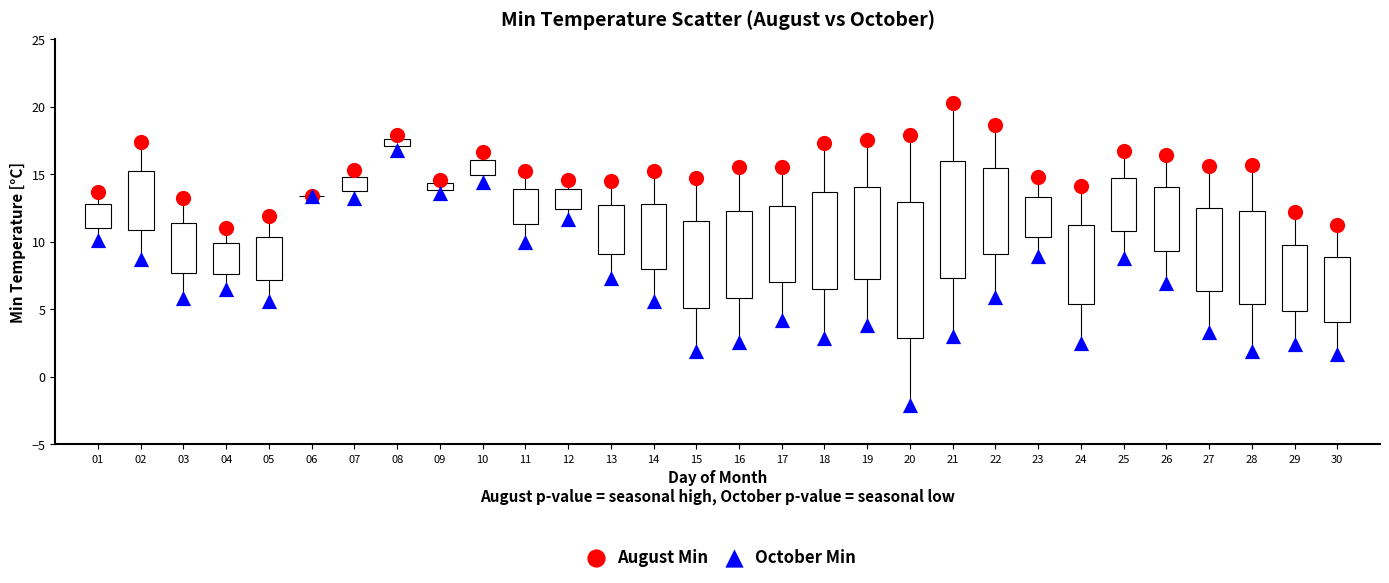

What are all the series names shown in the legend?

August Min, October Min